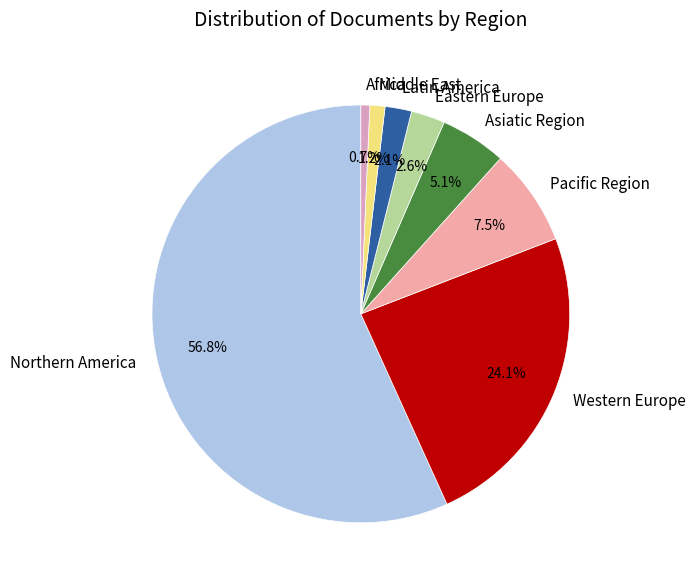

Is it true that Pacific Region is 1% of the pie?

False